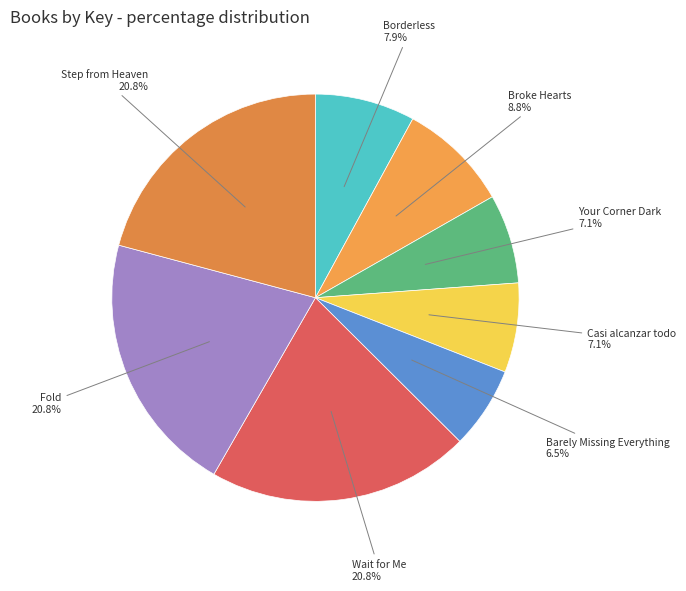

How many segments does this pie chart have?

8